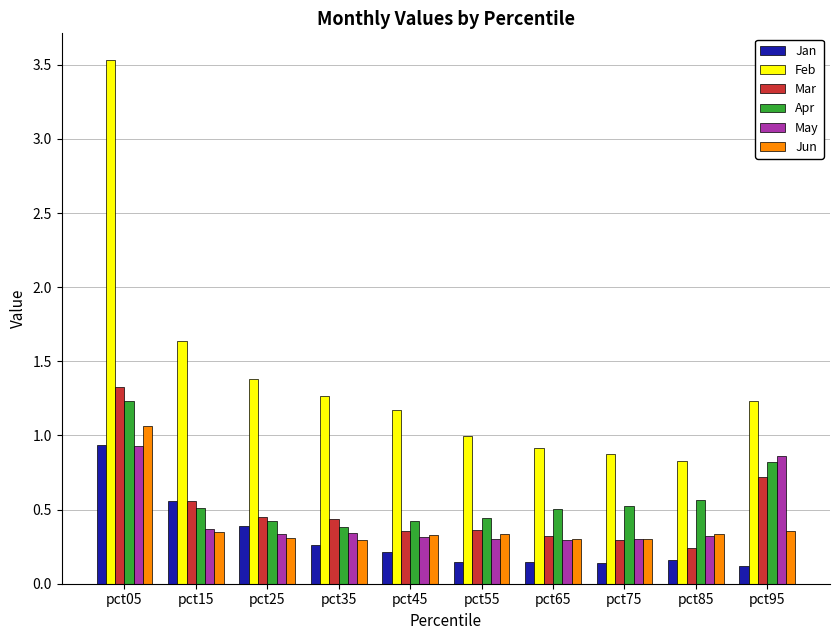

At which label does May reach its peak?

pct05